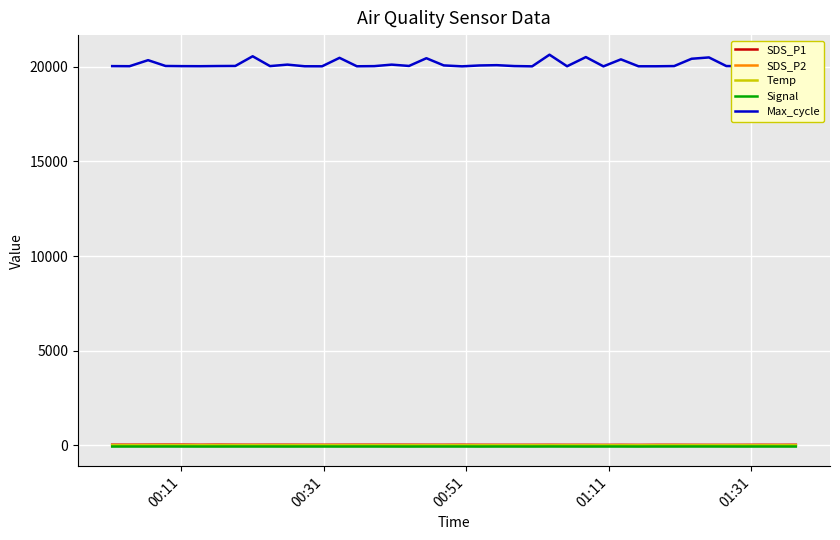

Which series has the widest spread of values?

Max_cycle